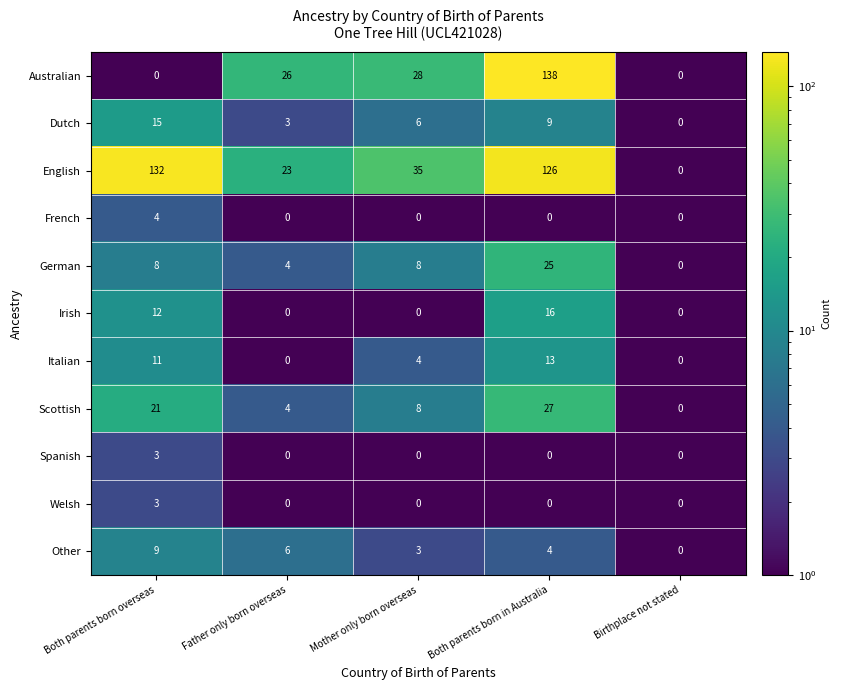

Where does the Italian series first go above 4?

Both parents born overseas